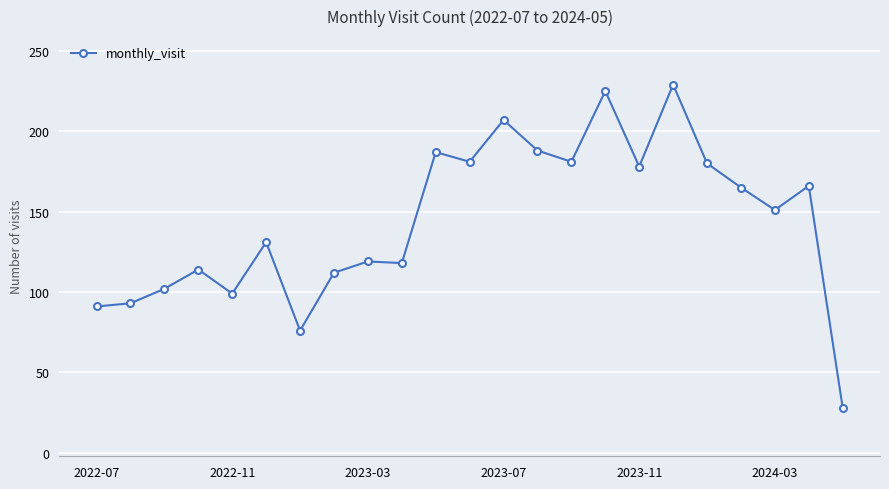

What is the difference between the maximum and second lowest values?

153